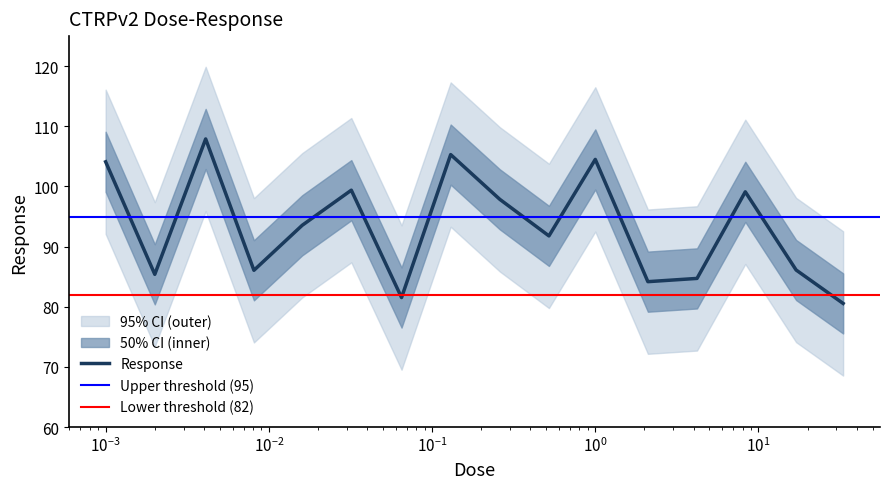

List the labels in order of value, smallest first.

33.0, 0.065, 2.1, 4.2, 0.002, 0.0081, 17.0, 0.52, 0.016, 0.26, 8.3, 0.032, 0.001, 1.0, 0.13, 0.0041